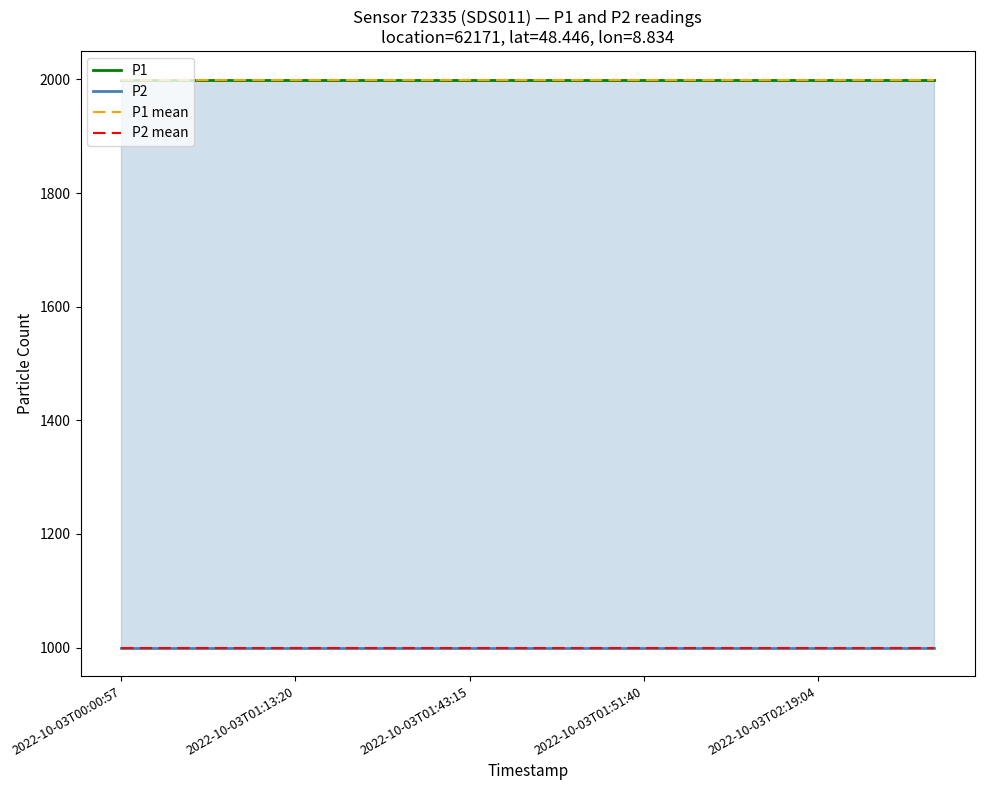

How many lines are shown in the chart?

4